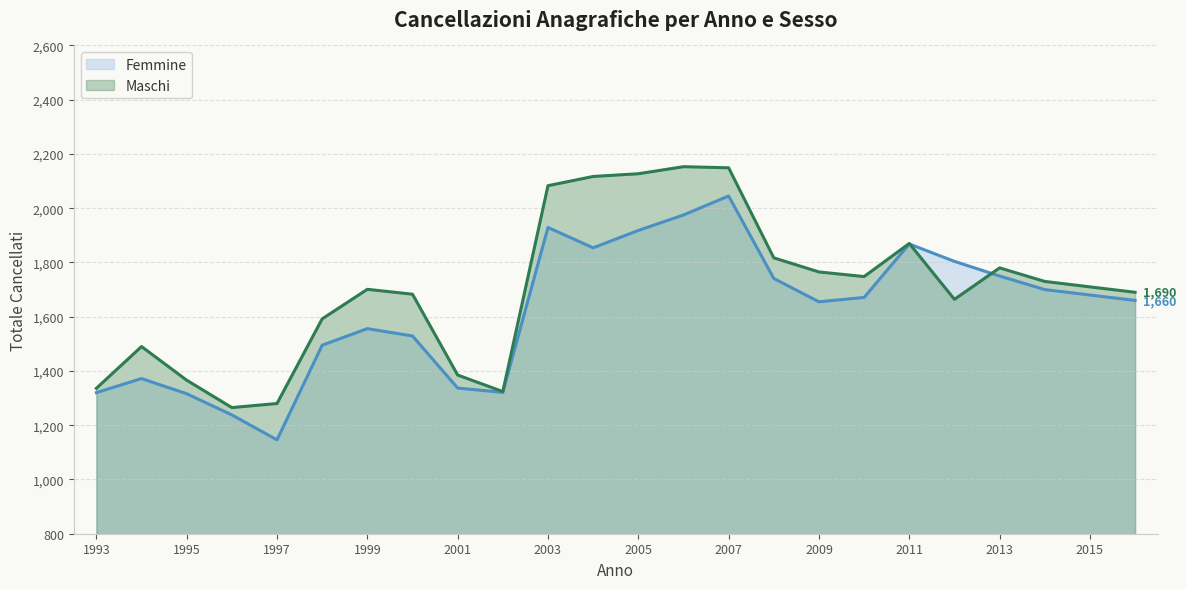

What is the highest value of the Femmine series?

2045